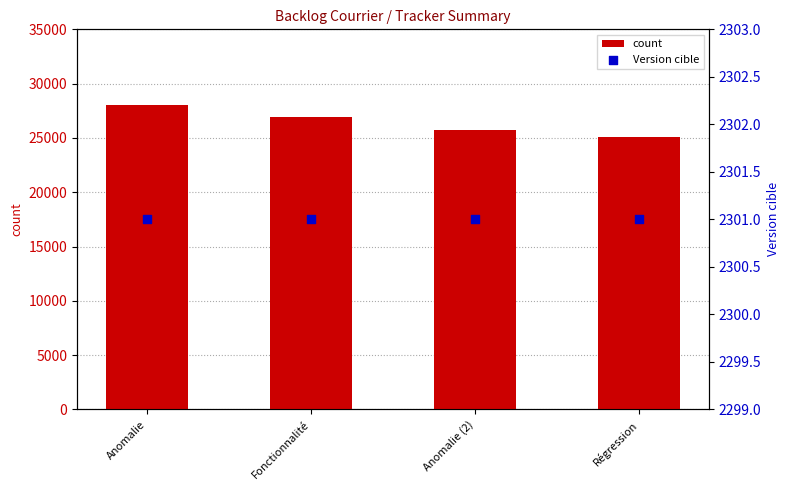

At how many categories does at least one series exceed 7917?

4